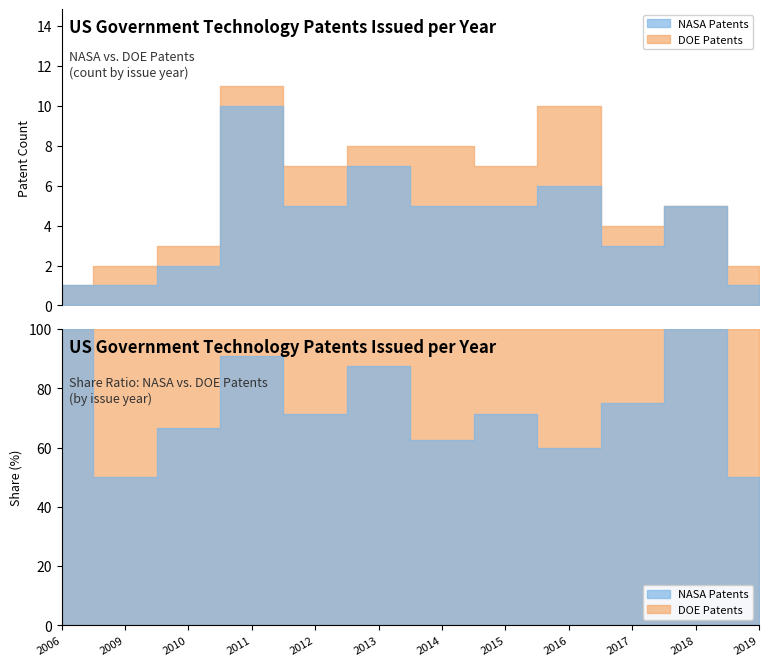

At how many categories does at least one series exceed 4?

7